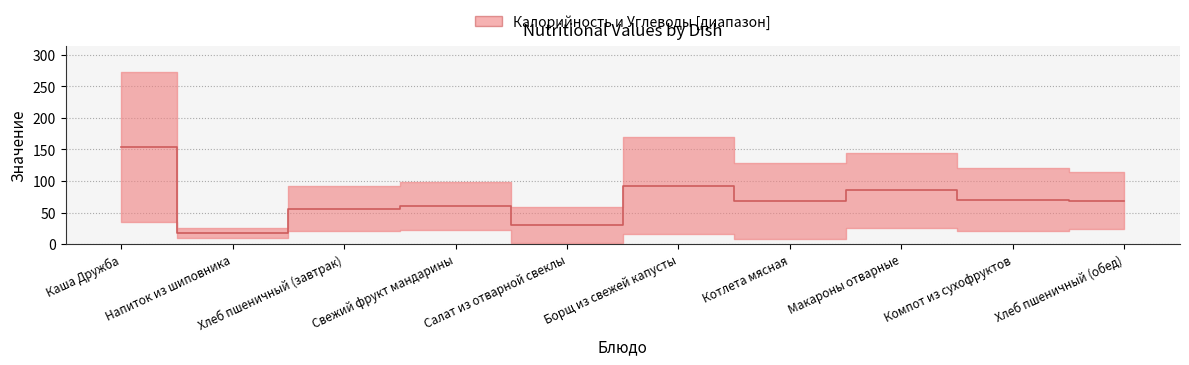

What is the difference between the maximum and minimum values?

137.2